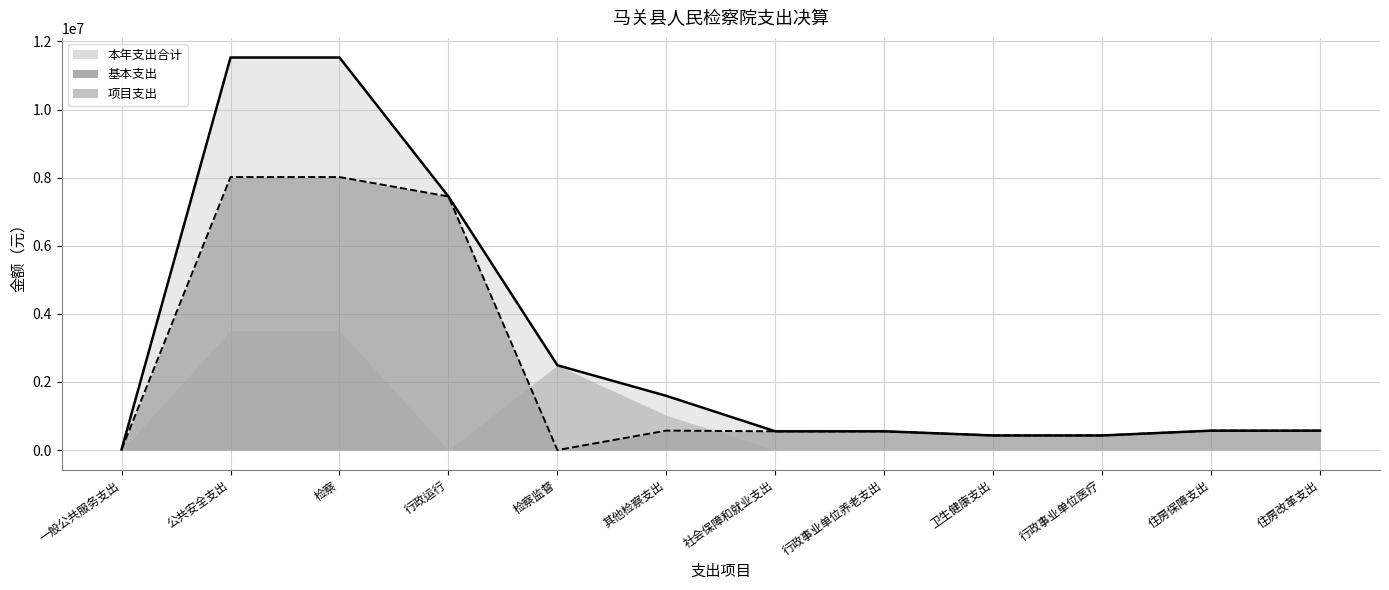

At 行政事业单位养老支出, list the series in order from largest to smallest.

本年支出合计, 基本支出